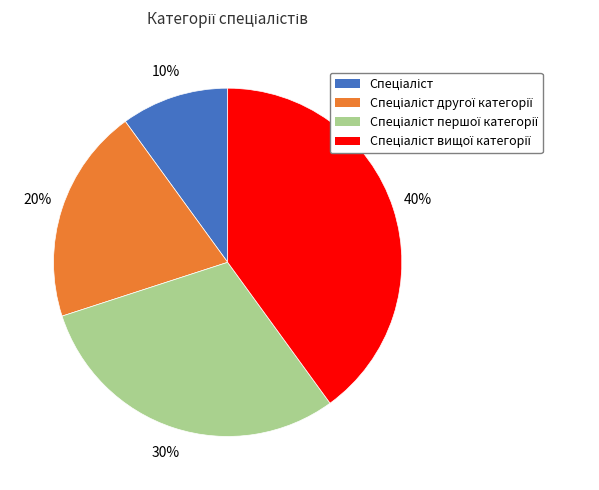

Is there a majority slice in this chart?

No